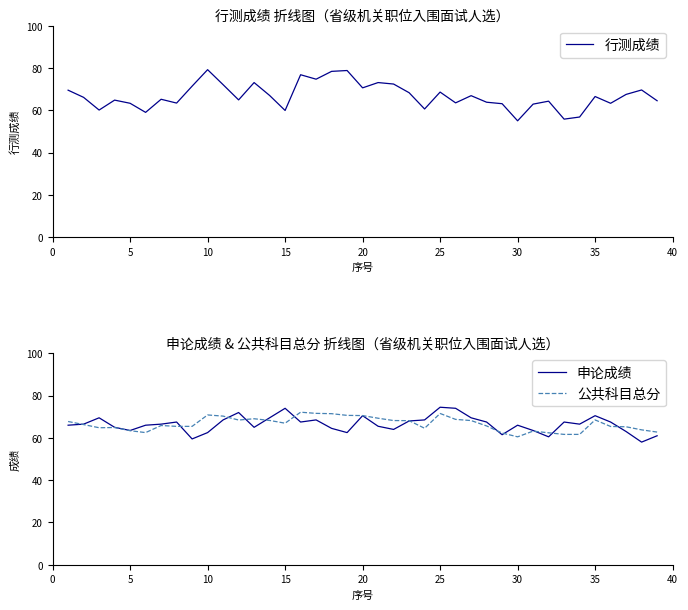

True or false: 申论成绩 has a value of 66.0 at 30.

True